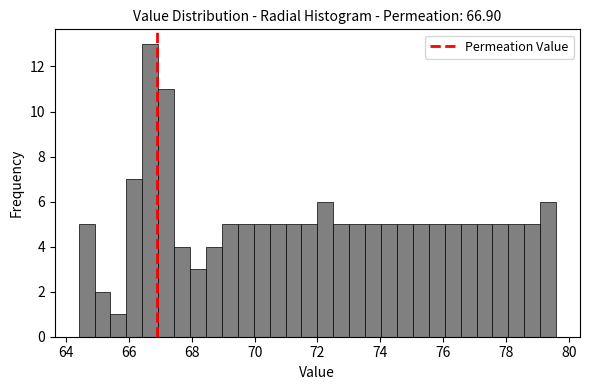

Around what value on the x-axis is the tallest bar? Give the approximate position of its centre, as read against the axis.

66.6